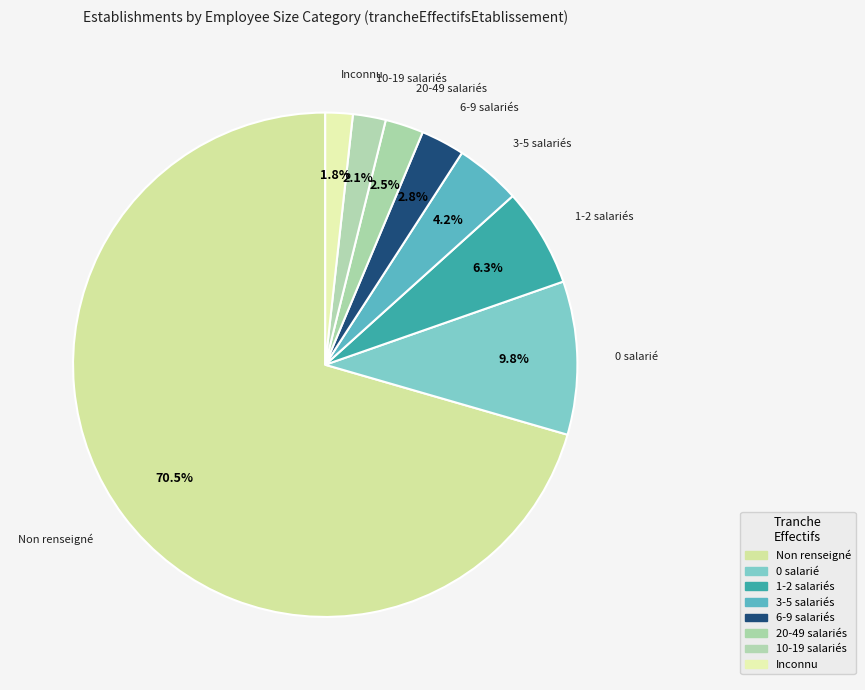

How many segments does this pie chart have?

8